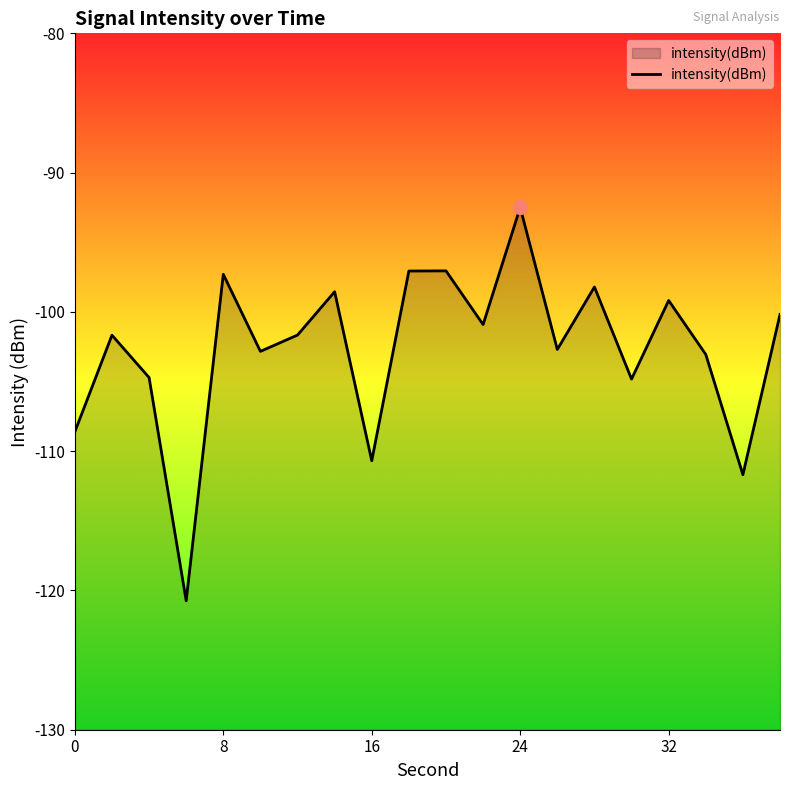

What is the difference between the maximum and minimum values?

28.2